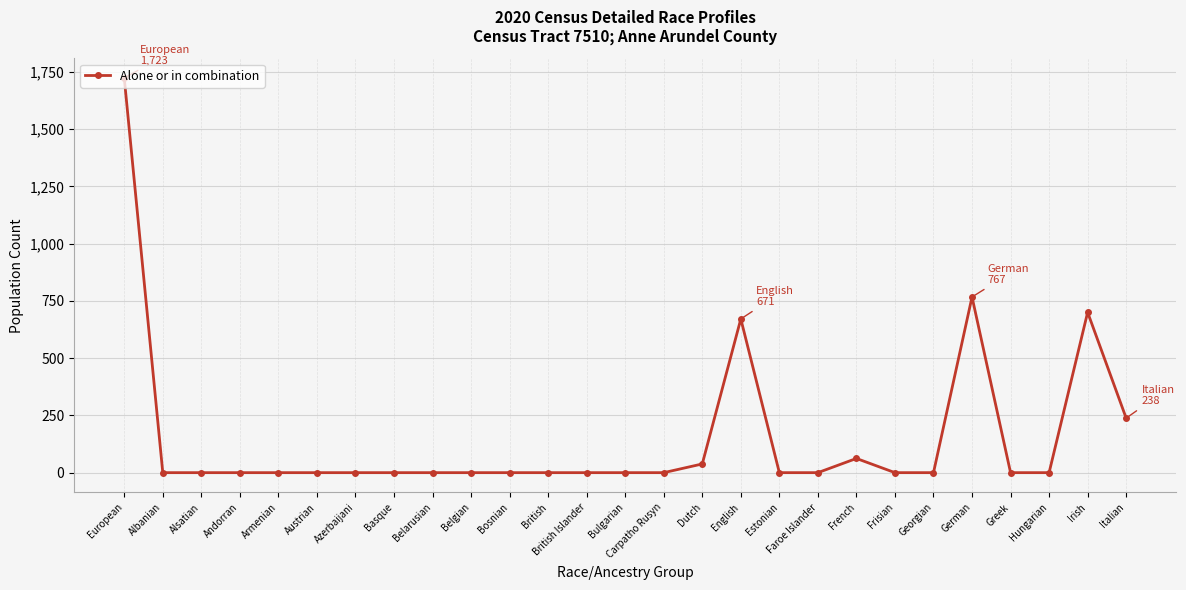

What is the difference between the maximum and minimum values?

1723